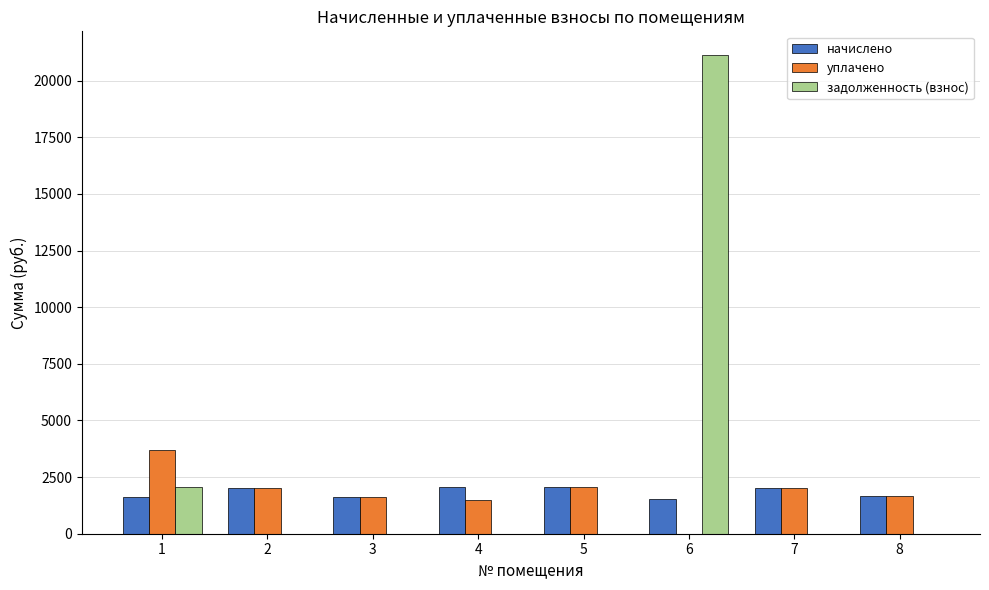

How many categories are shown in the chart?

8